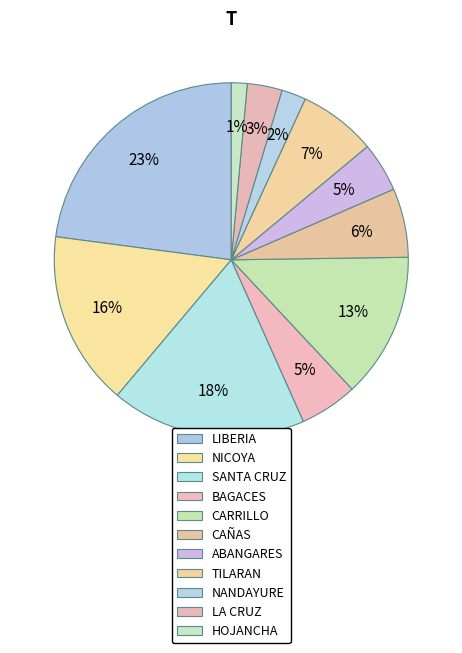

How many slices are in this pie chart?

11